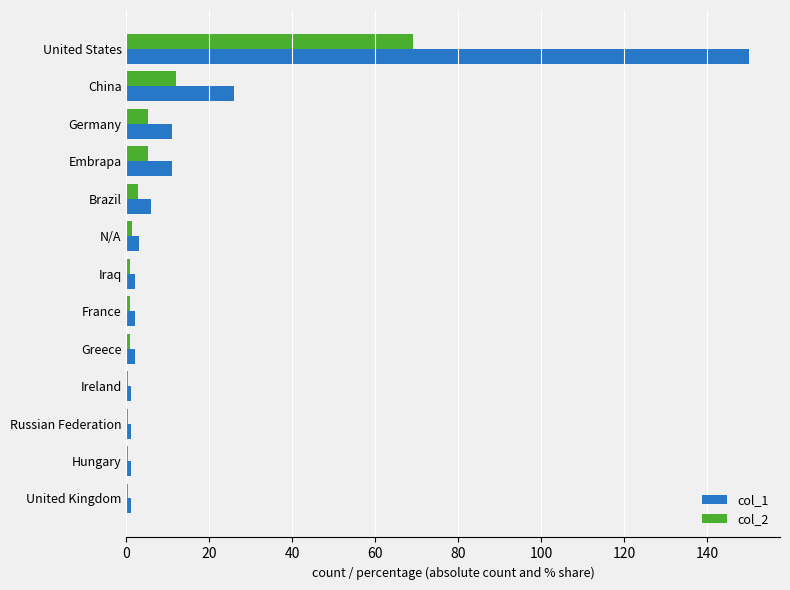

The value of col_1 at China is 26.0. True or false?

True